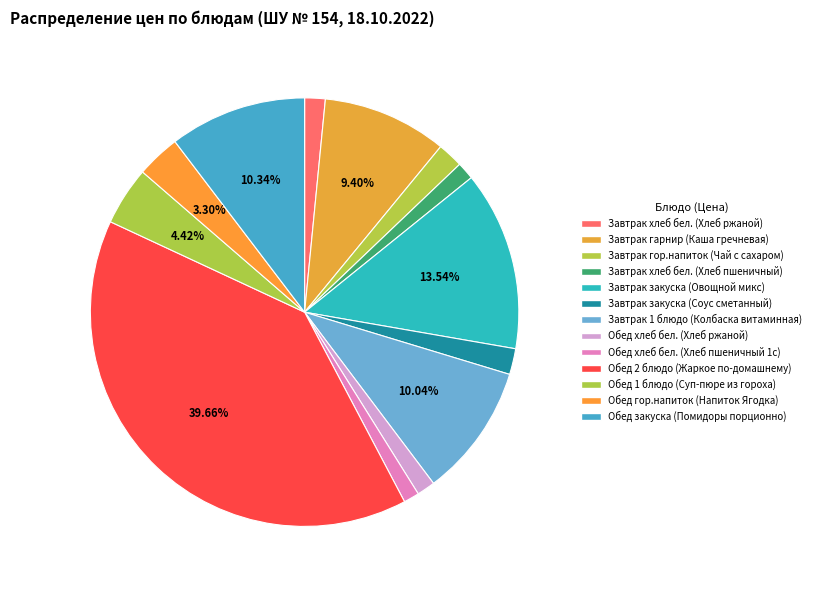

Between Обед 1 блюдо (Суп-пюре из гороха) and Завтрак гор.напиток (Чай с сахаром), which is larger?

Обед 1 блюдо (Суп-пюре из гороха)